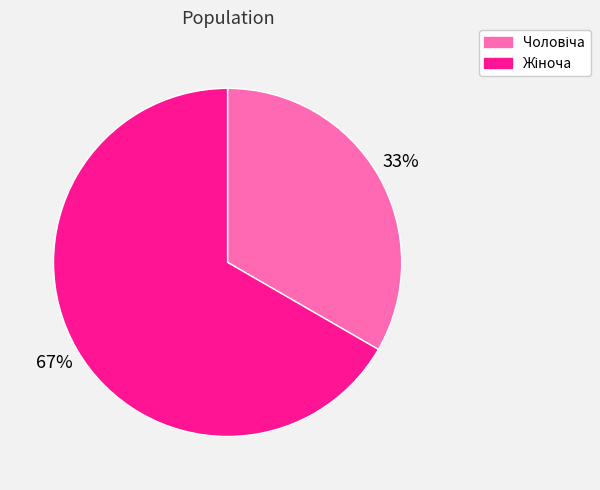

To the nearest percent, what is the average slice percentage?

50%